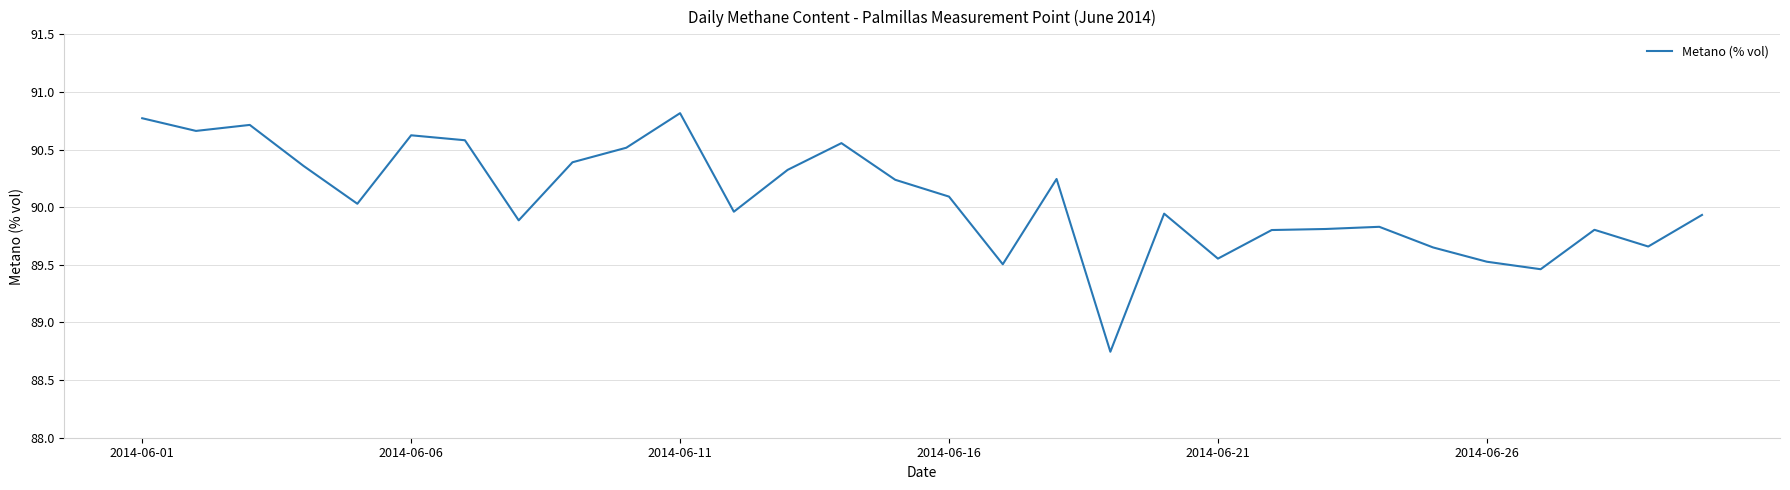

What is the maximum value shown in the chart?

90.8